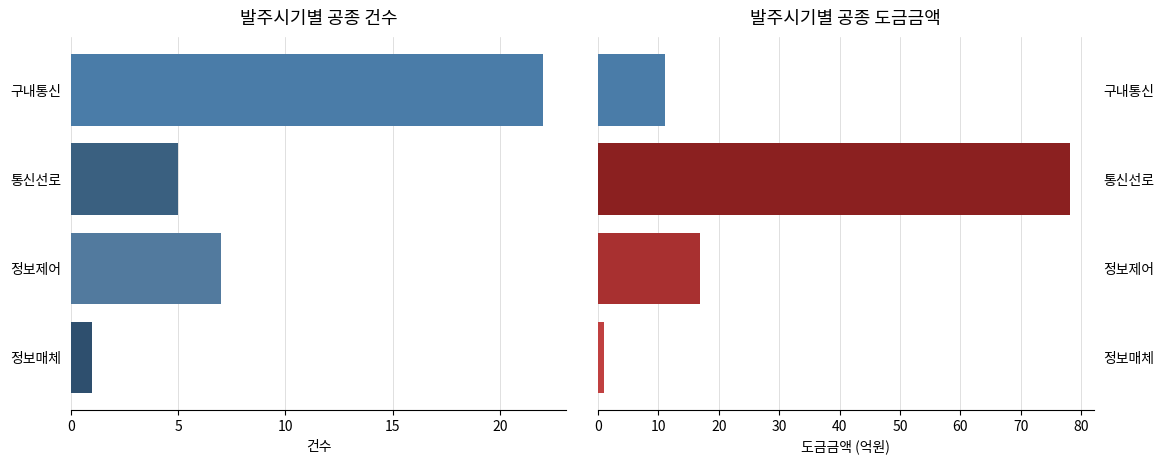

What is the greatest value displayed?

78.2